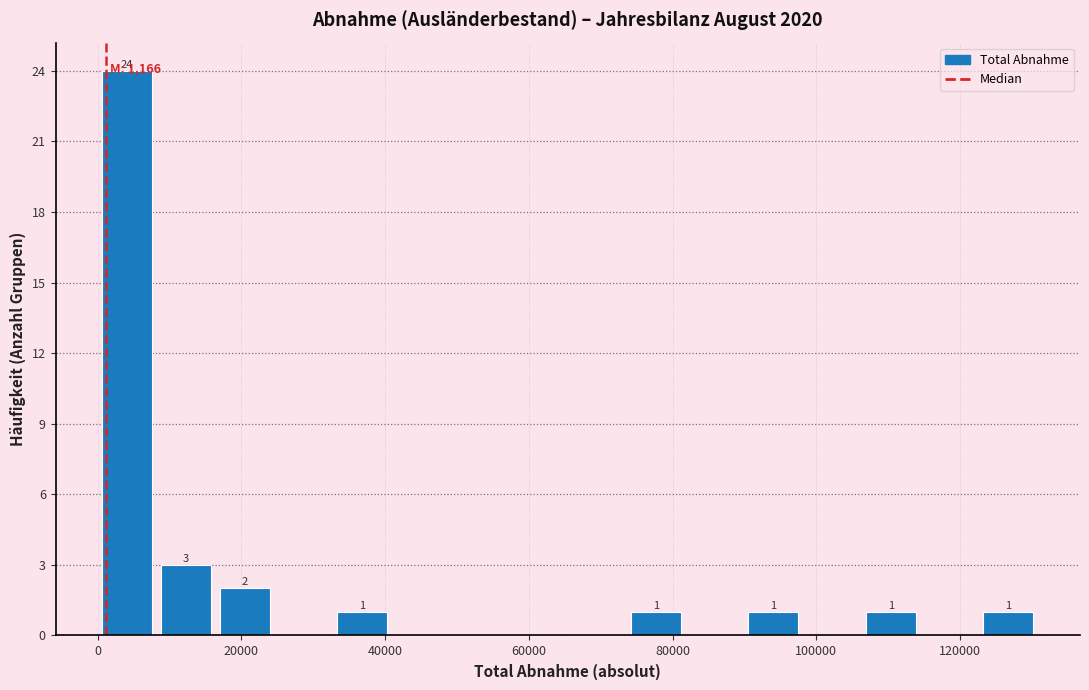

Which range on the x-axis has the tallest bar?

0 to 8000